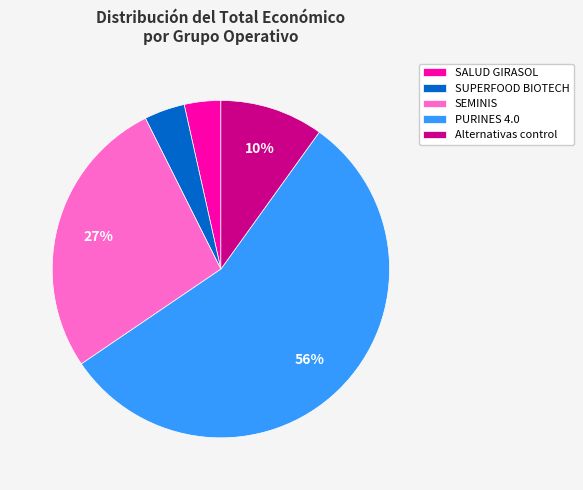

Approximately how many times larger is the value at SALUD GIRASOL compared to SEMINIS?

0.1